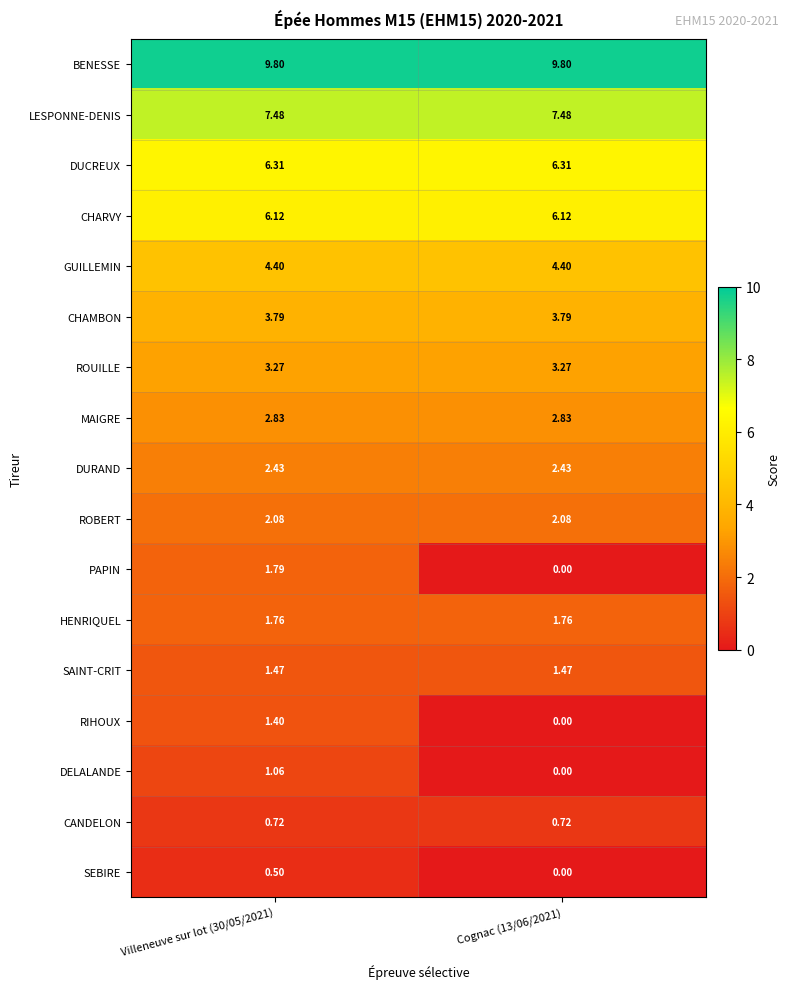

What is the total value across all series at Cognac (13/06/2021)?

52.5